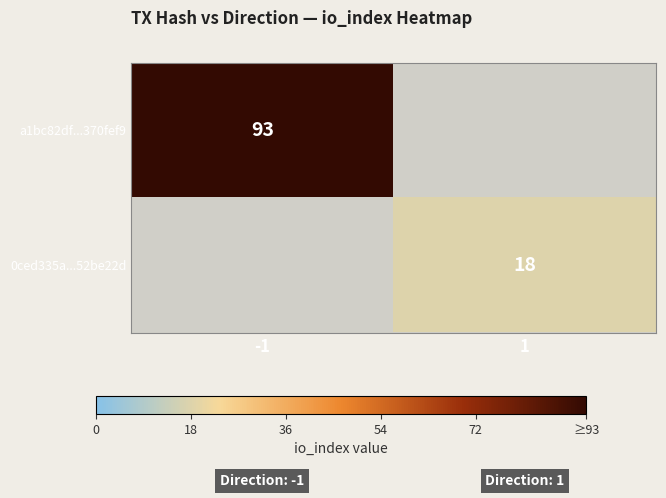

The 0ced335a...52be22d series shows 6 at 1. True or false?

False